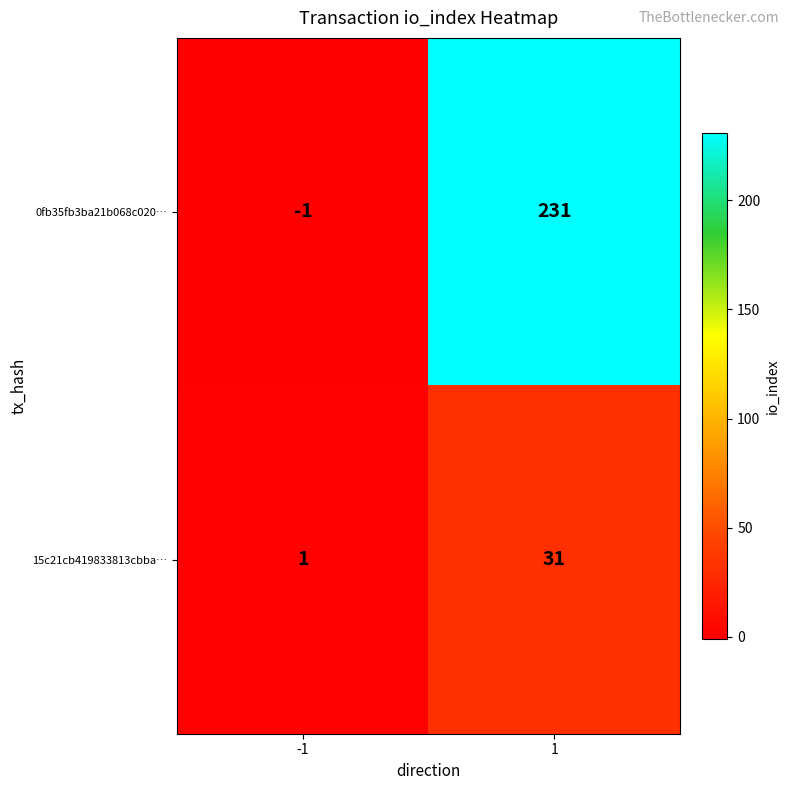

List the series in order of their overall mean, highest first.

0fb35fb3ba21b068c020…, 15c21cb419833813cbba…